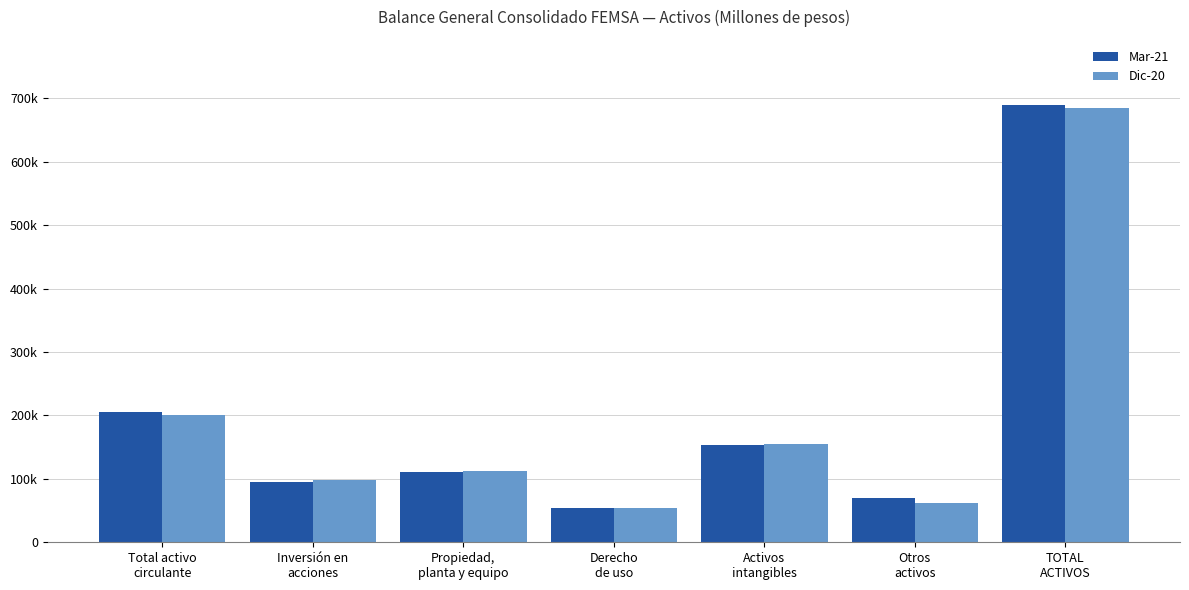

What is the average value of the Mar-21 series?

196869